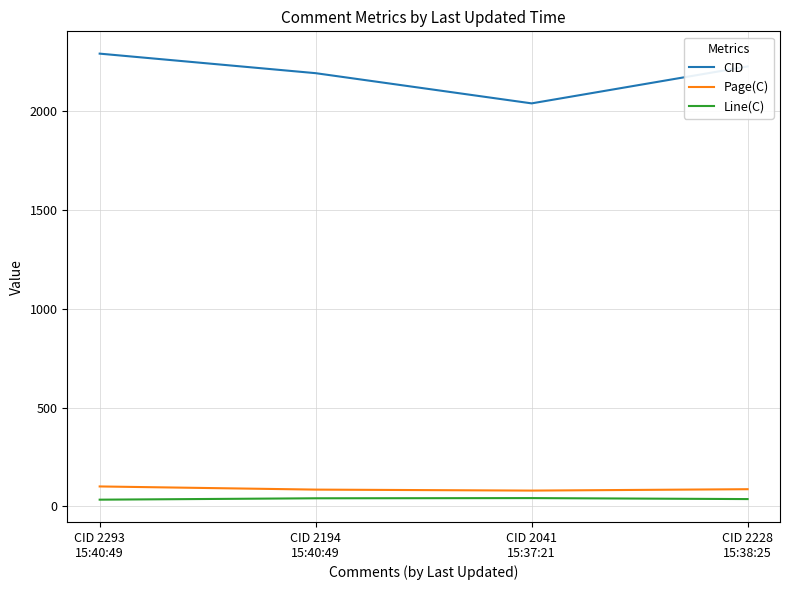

True or false: Line(C) has more than 1 interior local peaks.

False